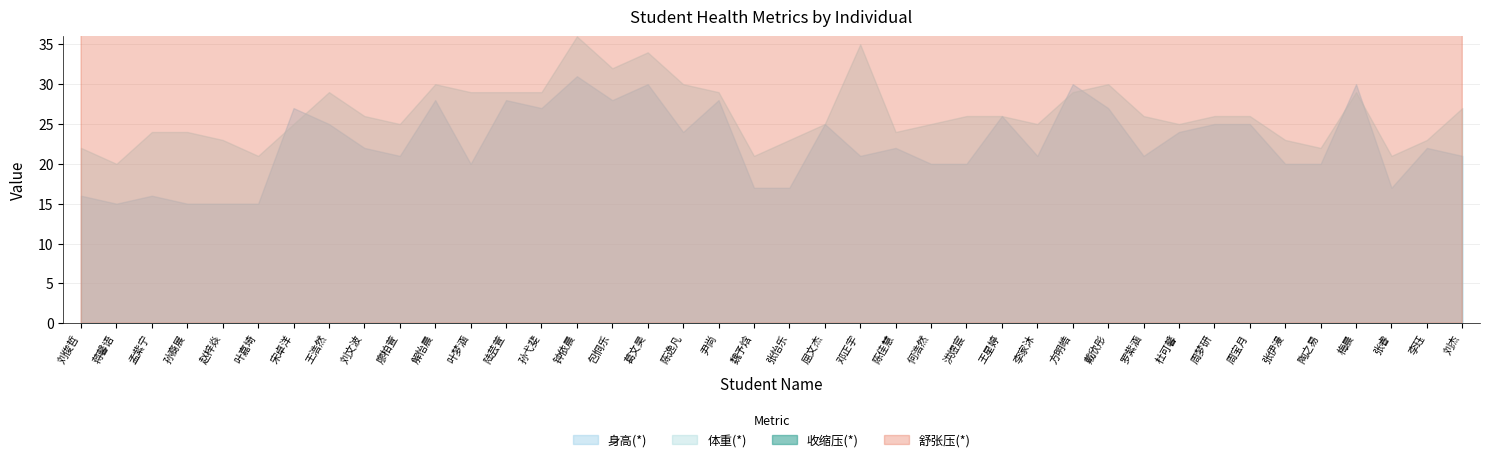

What is the difference between the second highest and second lowest values in the 收缩压(*) series?

36